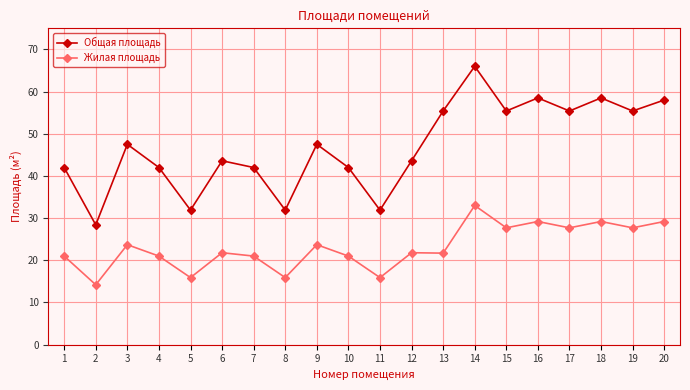

What is the average value of the Жилая площадь series?

23.1